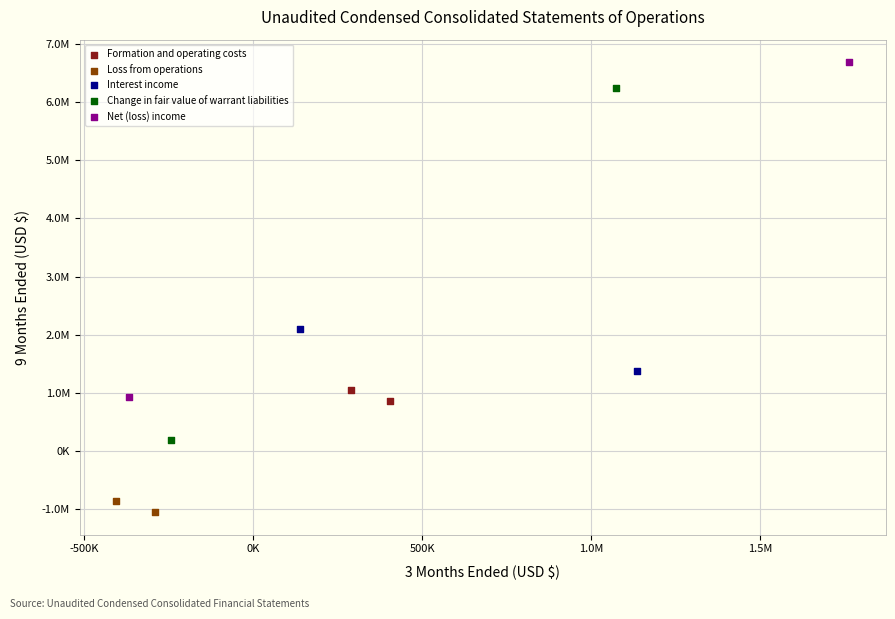

Which series contains the lowest Y value?

Loss from operations